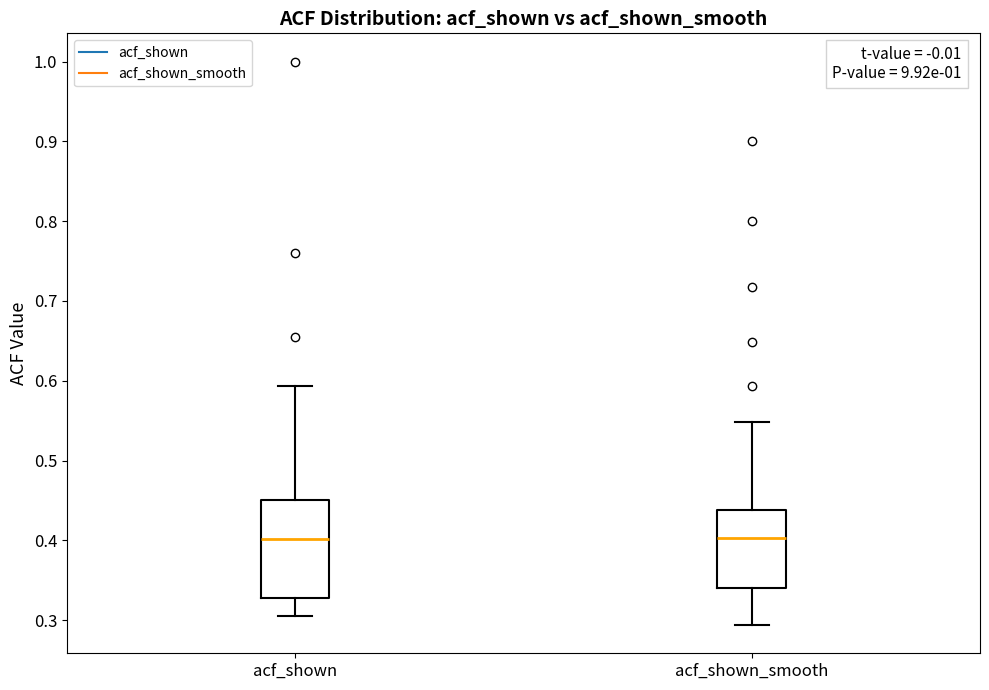

Where does the median line of the box for acf_shown sit on the y-axis? The values are not printed on the chart, so give them approximately, as read against the axis.

0.40